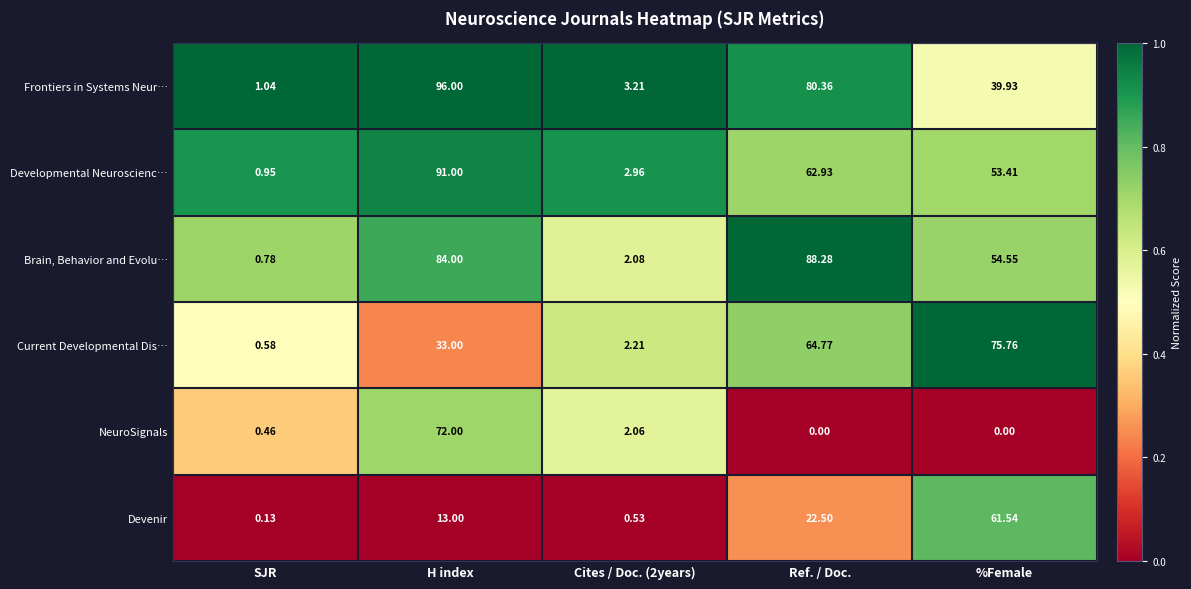

Which category has the highest value across all series?

H index